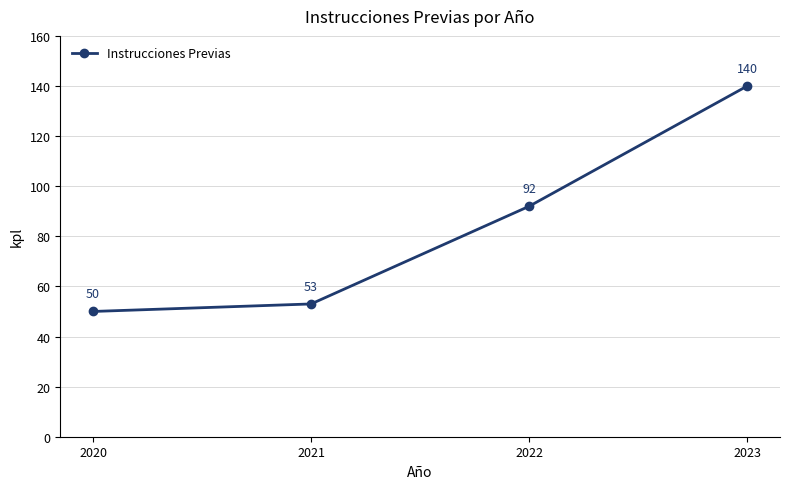

Rank the categories by value from lowest to highest.

2020, 2021, 2022, 2023